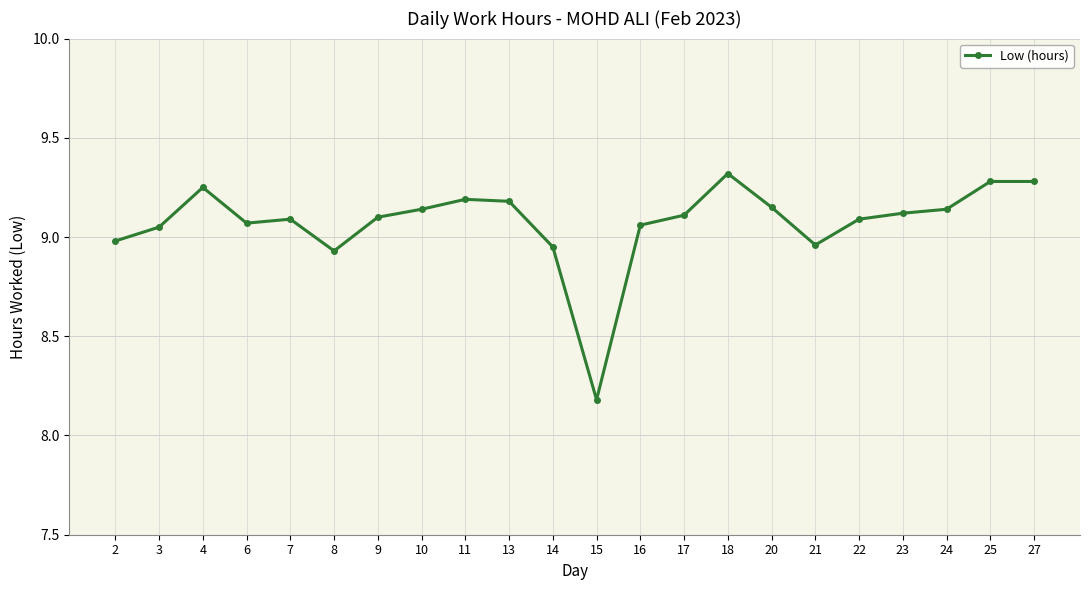

What is the sum of all values?

199.6